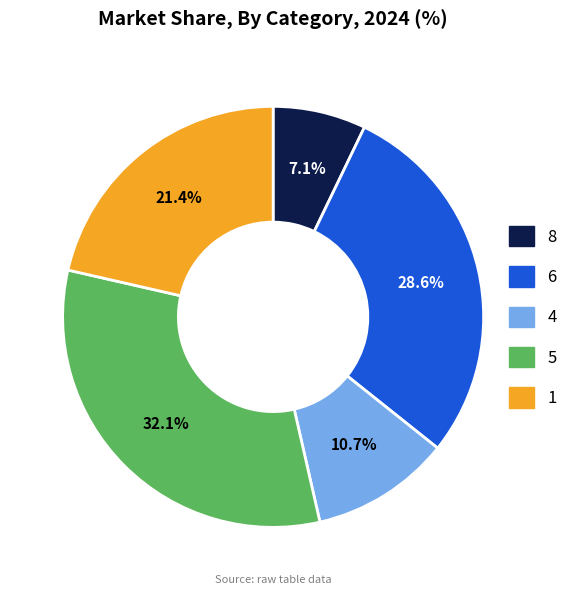

Which slice is the smallest?

8